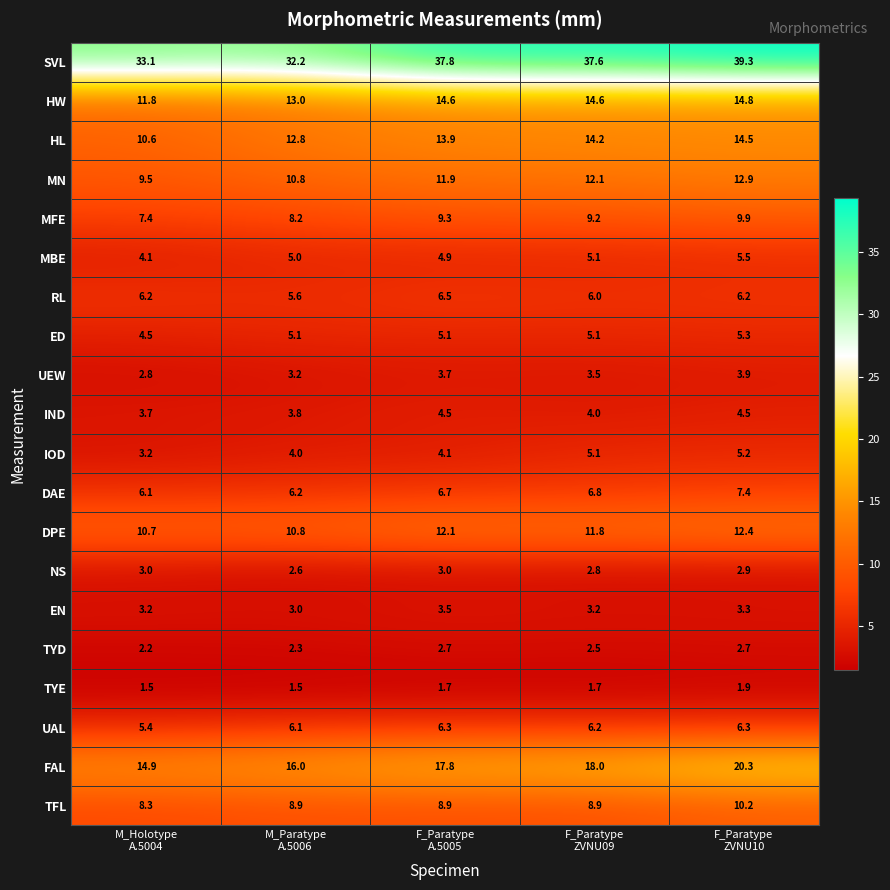

Which category has the highest value across all series?

F_Paratype
ZVNU10